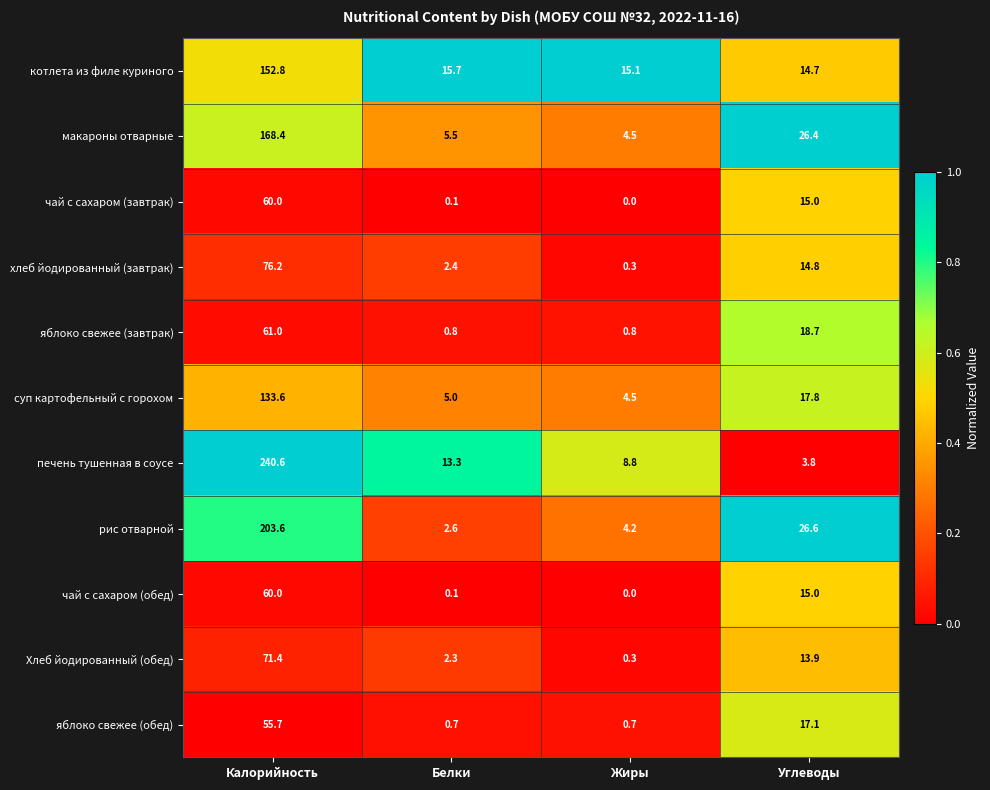

Which series has the largest total across all categories?

печень тушенная в соусе